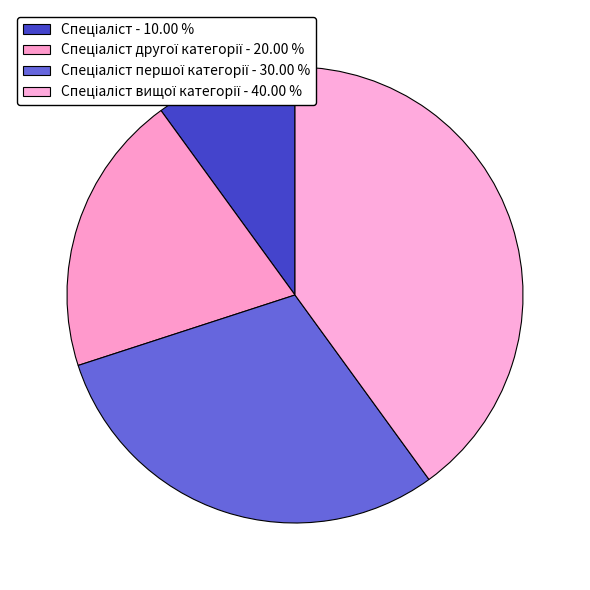

How many slices are in this pie chart?

4